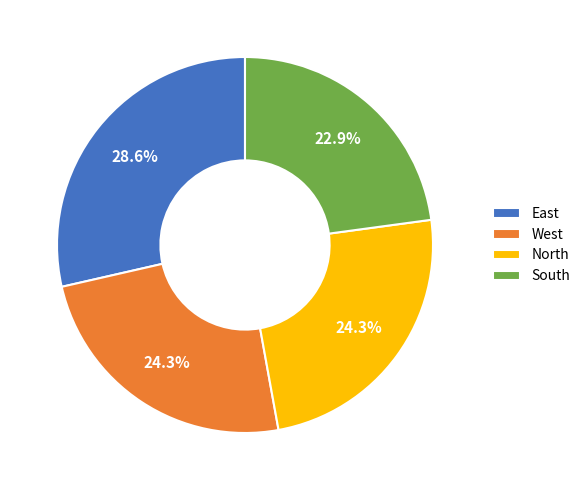

Does West account for over 50% of the chart?

No